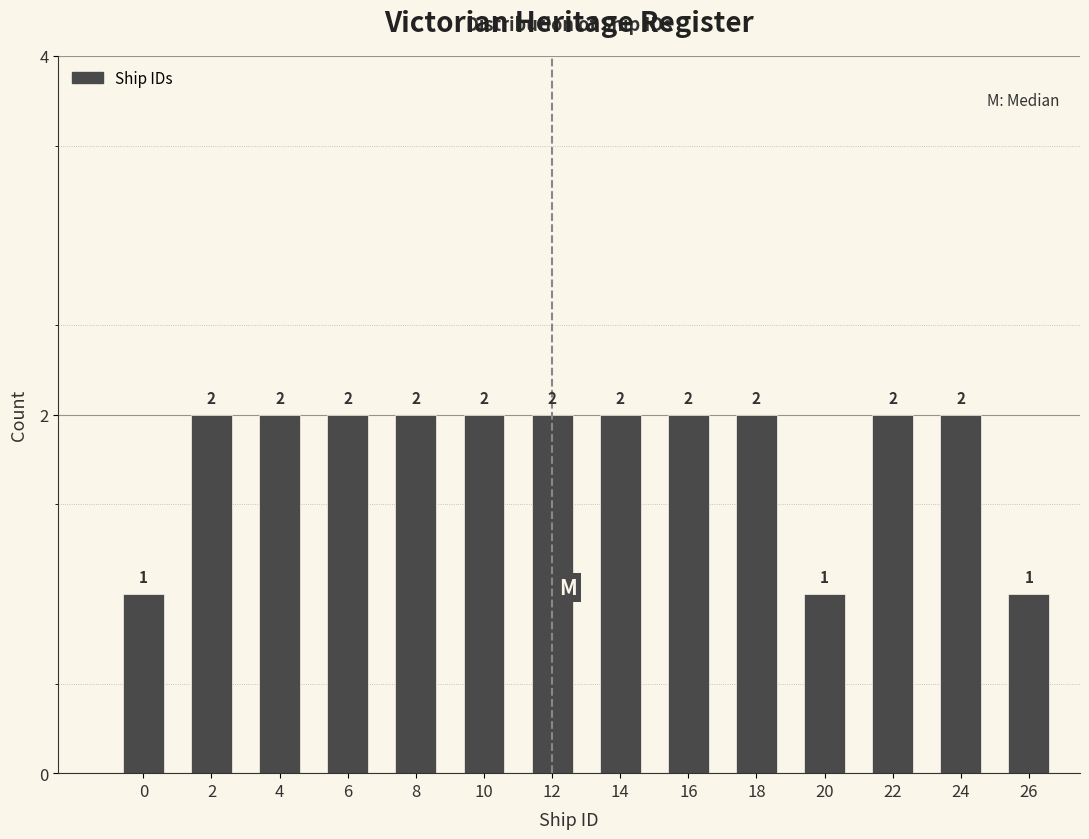

Reading right to left, extract all data points from this chart.

26=1	24=2	22=2	20=1	18=2	16=2	14=2	12=2	10=2	8=2	6=2	4=2	2=2	0=1